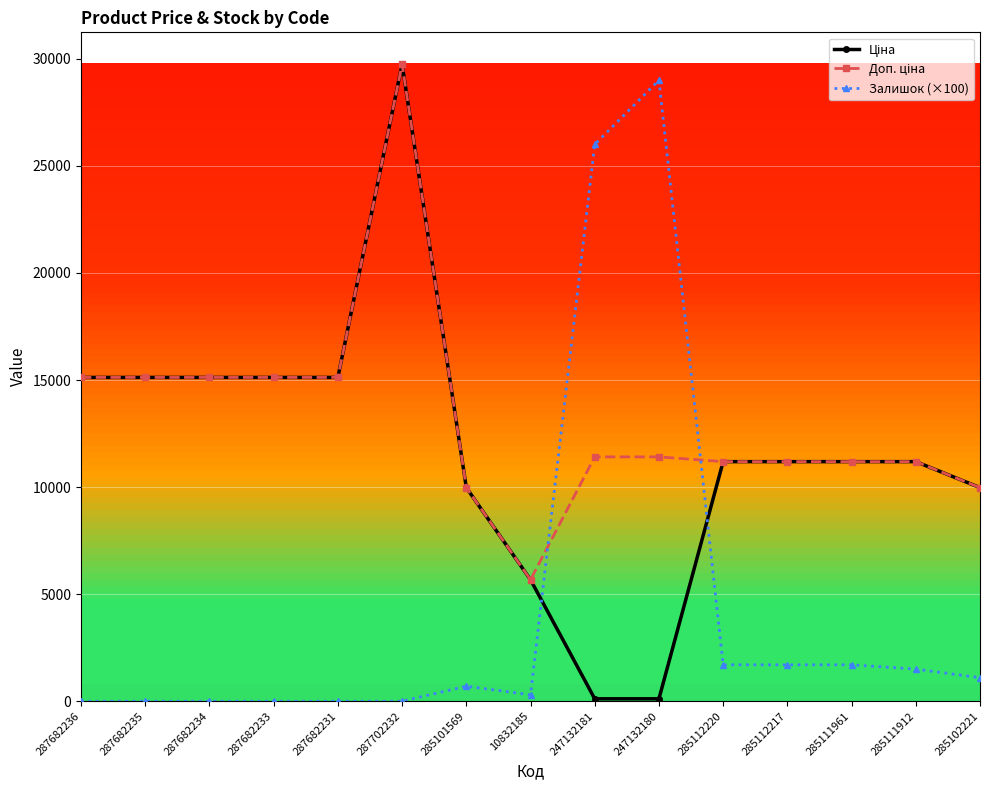

What is the total value across all series at 287682231?

30240.0